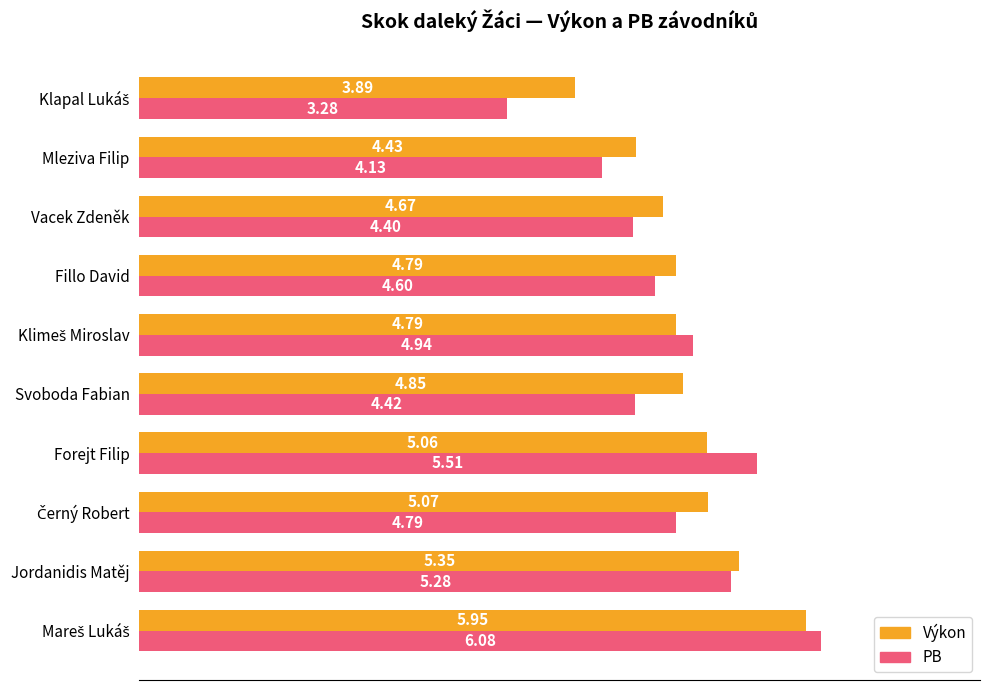

What is the difference between the maximum and minimum values in the PB series?

2.8